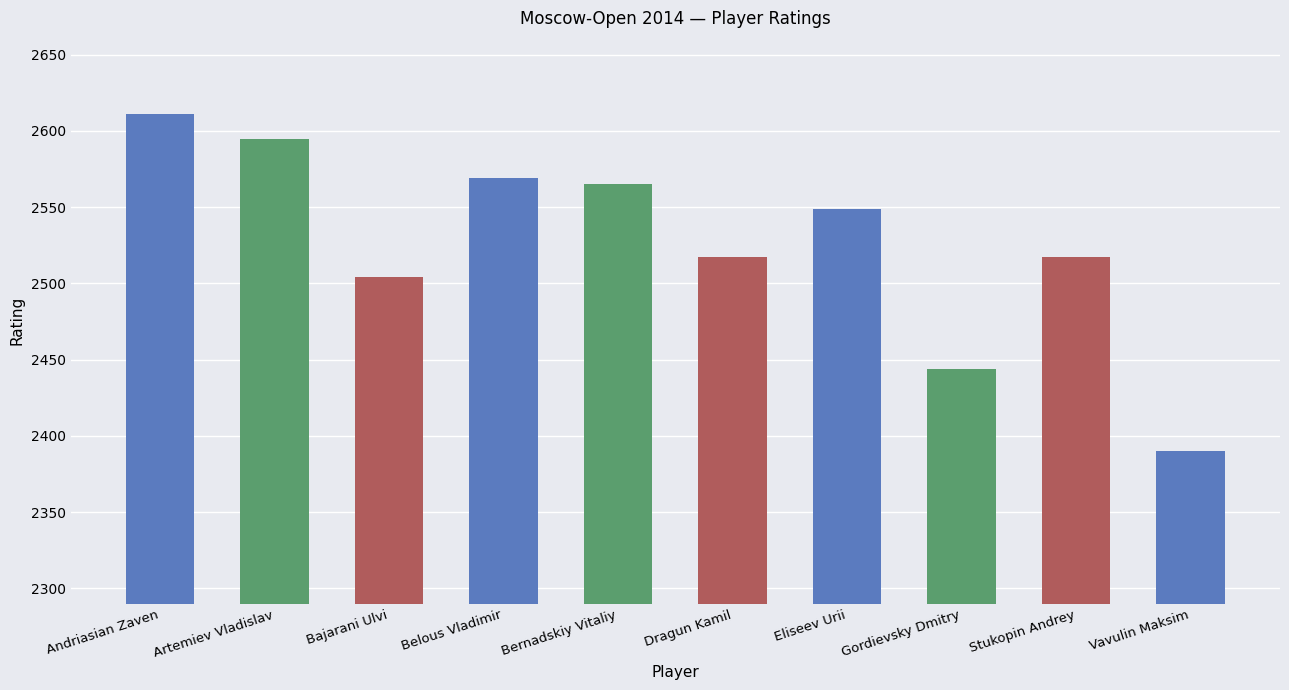

Is it true that the value at Stukopin Andrey is 2517?

True